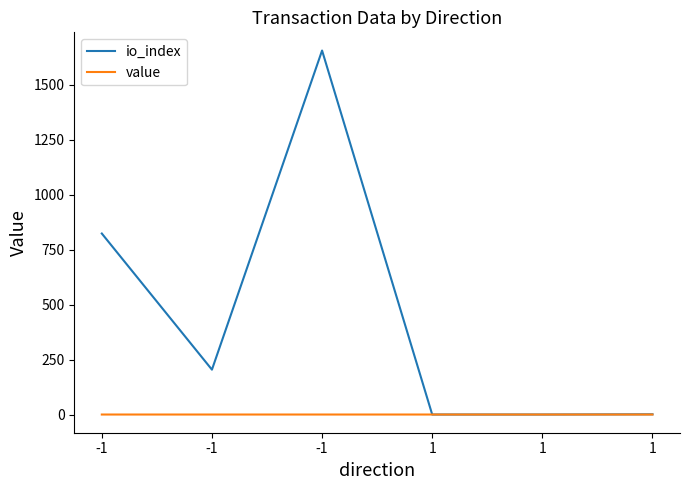

Is the value of io_index at -1 greater than the value of value at 1?

Yes